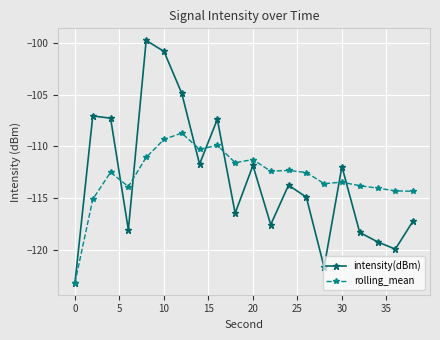

What is the difference between the maximum and minimum values in the intensity(dBm) series?

23.4